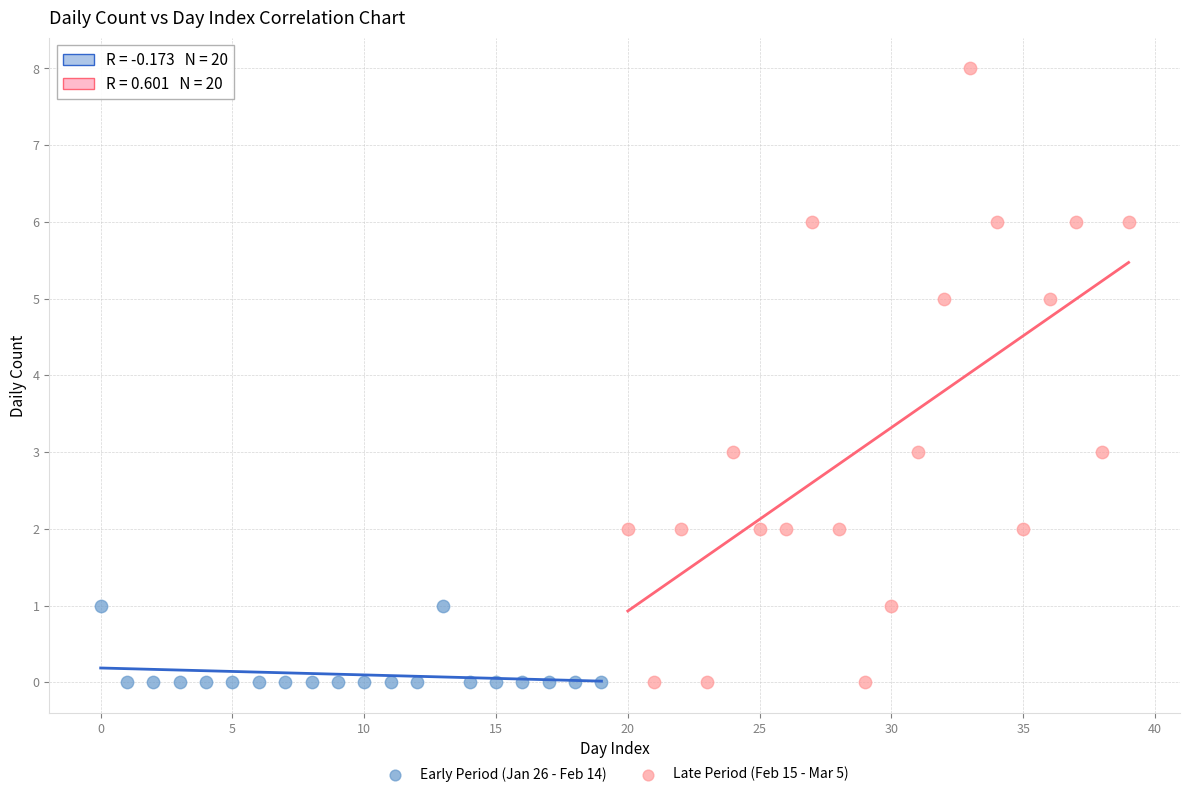

Which series contains the highest Y value?

Late Period (Feb 15 - Mar 5)